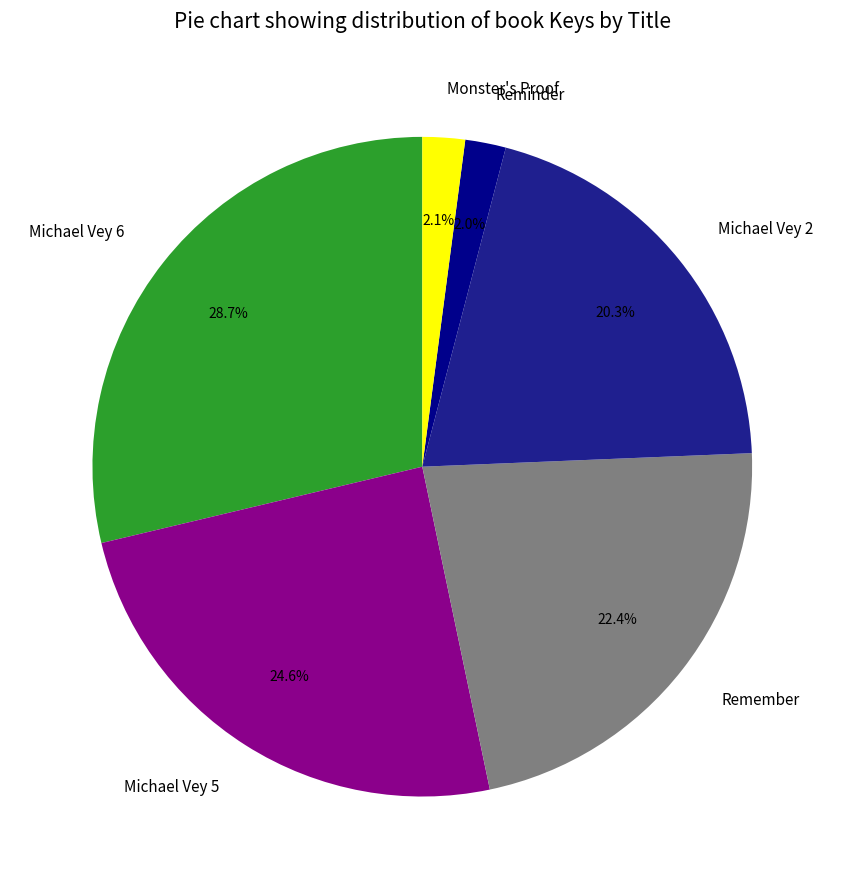

What is the ratio of the value at Michael Vey 5 to the value at Remember?

1.1